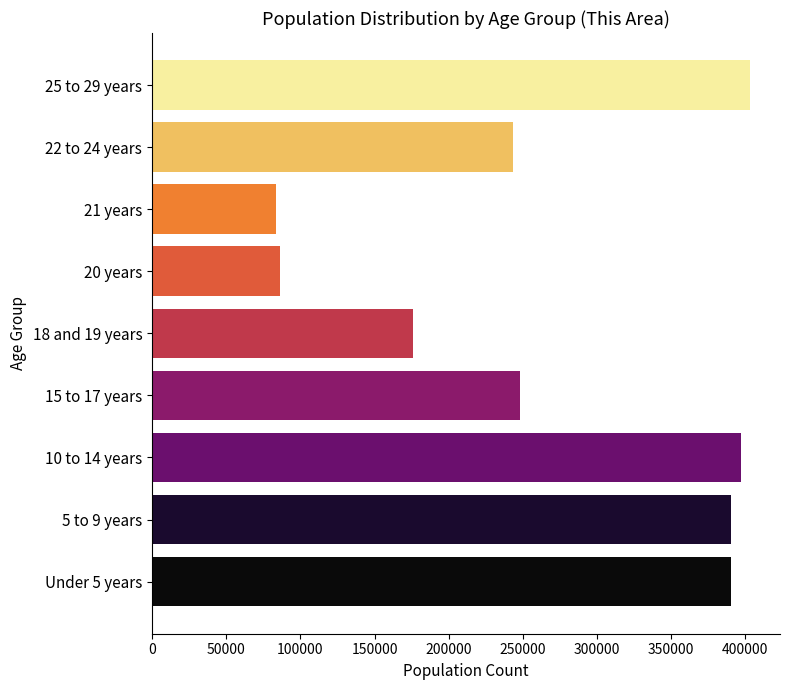

What is the change in value from 21 years to 25 to 29 years?

+319728